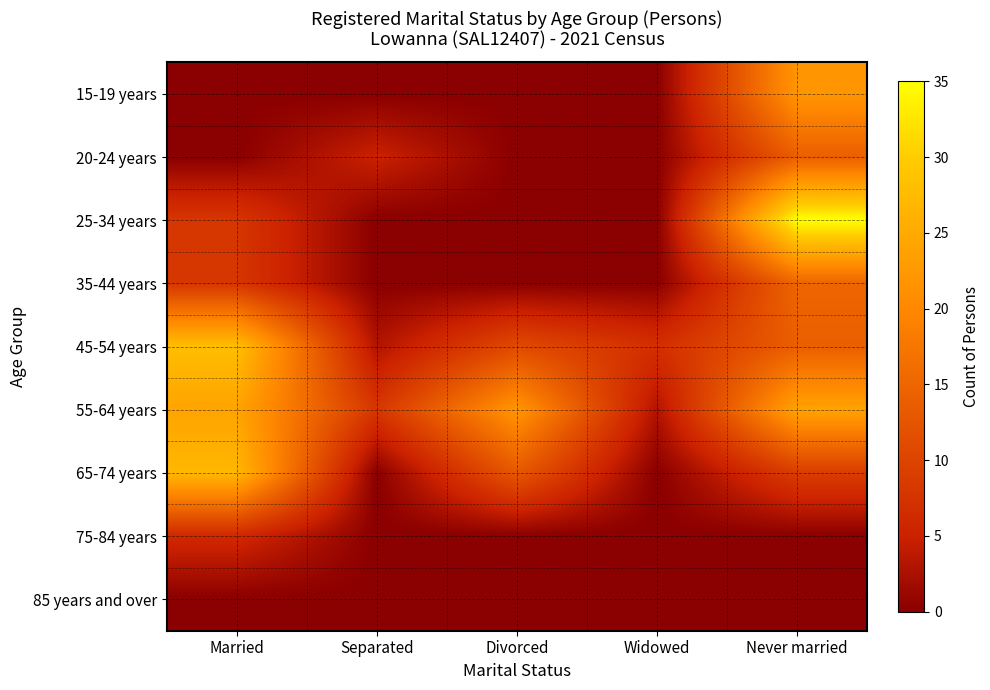

Reading left to right, what are all the values shown in this chart?

15-19 years: Married=0	Separated=0	Divorced=0	Widowed=0	Never married=22
20-24 years: Married=0	Separated=5	Divorced=0	Widowed=0	Never married=14
25-34 years: Married=8	Separated=0	Divorced=0	Widowed=0	Never married=35
35-44 years: Married=8	Separated=0	Divorced=0	Widowed=0	Never married=15
45-54 years: Married=28	Separated=3	Divorced=11	Widowed=7	Never married=14
55-64 years: Married=24	Separated=8	Divorced=22	Widowed=3	Never married=24
65-74 years: Married=27	Separated=0	Divorced=13	Widowed=0	Never married=9
75-84 years: Married=6	Separated=0	Divorced=0	Widowed=0	Never married=0
85 years and over: Married=0	Separated=0	Divorced=0	Widowed=0	Never married=0